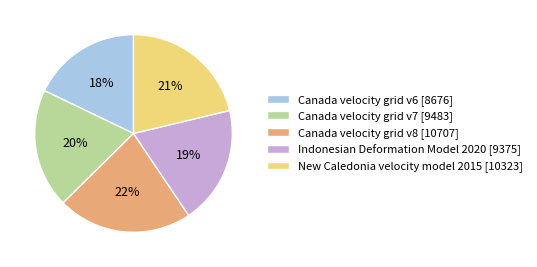

To the nearest percent, what portion does Indonesian Deformation Model 2020 represent?

19%